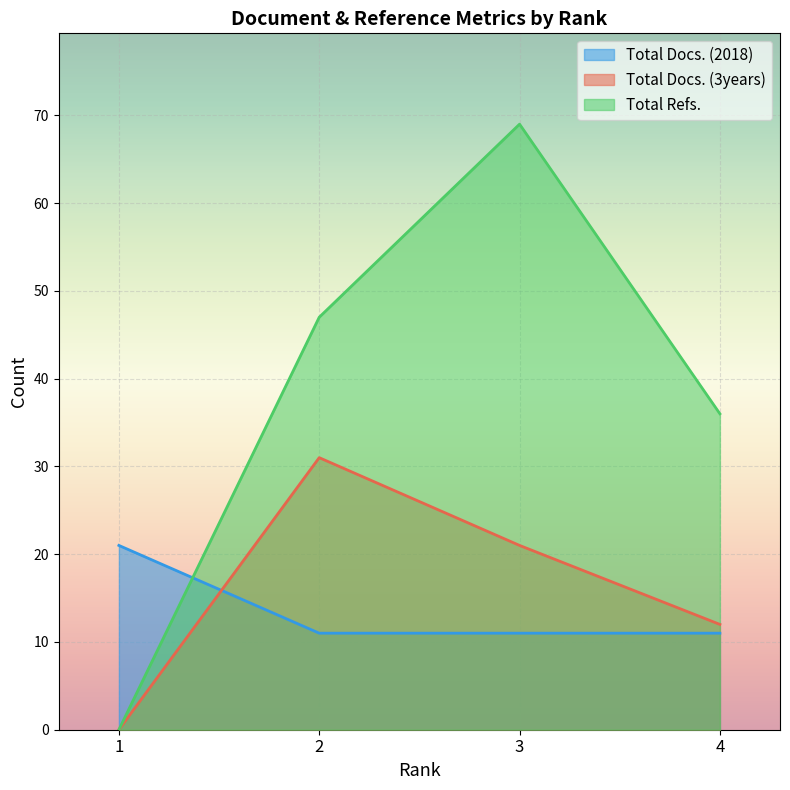

What is the difference between the maximum and second lowest values in the Total Docs. (3years) series?

19